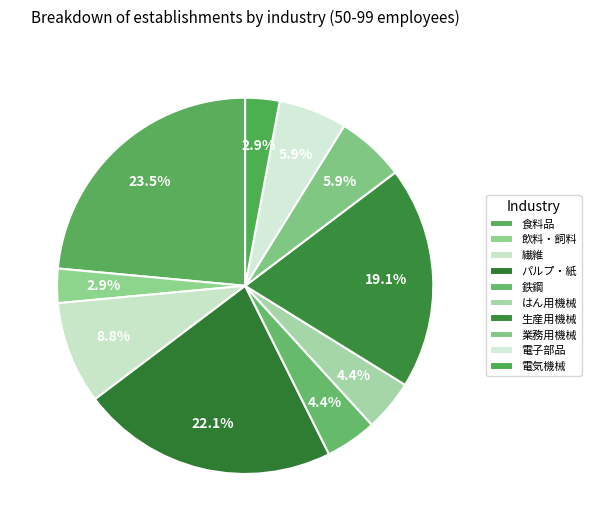

To the nearest percent, what is the difference between the largest and smallest slice percentages?

21%